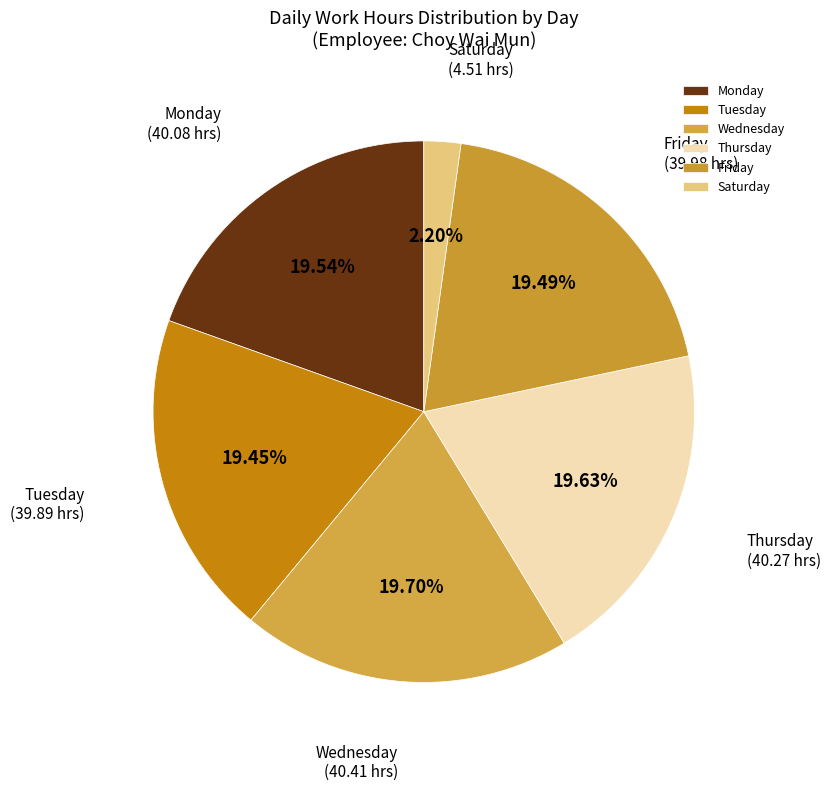

Is the sum of Tuesday and Wednesday greater than half?

No